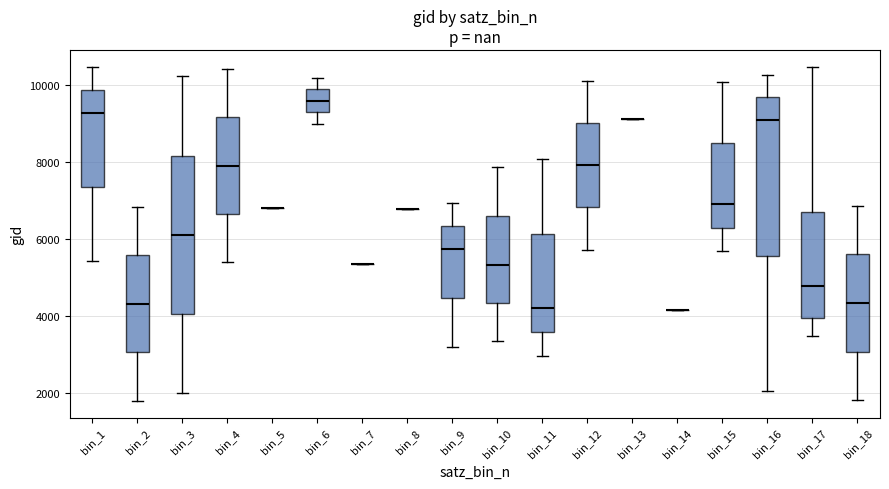

Reading left to right, transcribe this box plot: for each box, give where its median line is, the range the box spans, and where its two whiskers end, as read against the y-axis. The values are not printed on the chart, so give them approximately, as read against the axis.

bin_1: median 9200, box 7400 to 9800, whiskers 5400 to 10400
bin_2: median 4400, box 3000 to 5600, whiskers 1800 to 6800
bin_3: median 6200, box 4000 to 8200, whiskers 2000 to 10200
bin_4: median 8000, box 6600 to 9200, whiskers 5400 to 10400
bin_5: box collapsed to a line at 6800, whiskers 6800 to 6800
bin_6: median 9600, box 9200 to 9800, whiskers 9000 to 10200
bin_7: box collapsed to a line at 5400, whiskers 5400 to 5400
bin_8: box collapsed to a line at 6800, whiskers 6800 to 6800
bin_9: median 5800, box 4400 to 6400, whiskers 3200 to 7000
bin_10: median 5400, box 4400 to 6600, whiskers 3400 to 7800
bin_11: median 4200, box 3600 to 6200, whiskers 3000 to 8000
bin_12: median 8000, box 6800 to 9000, whiskers 5800 to 10200
bin_13: box collapsed to a line at 9200, whiskers 9200 to 9200
bin_14: box collapsed to a line at 4200, whiskers 4200 to 4200
bin_15: median 7000, box 6200 to 8400, whiskers 5600 to 10000
bin_16: median 9000, box 5600 to 9600, whiskers 2000 to 10200
bin_17: median 4800, box 4000 to 6800, whiskers 3400 to 10400
bin_18: median 4400, box 3000 to 5600, whiskers 1800 to 6800